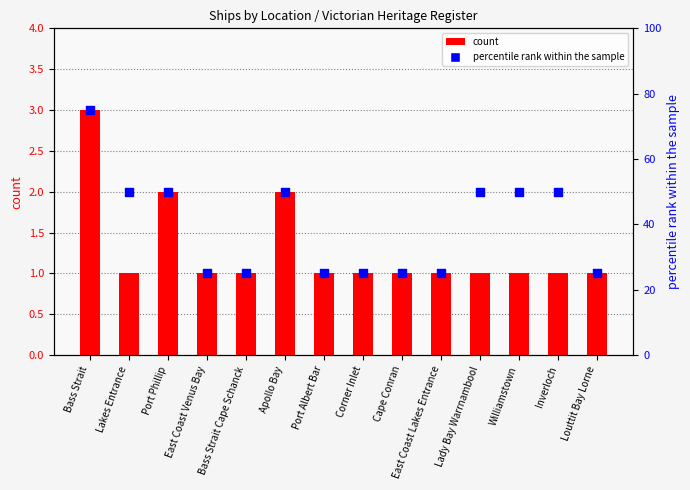

At how many categories does at least one series exceed 61?

1